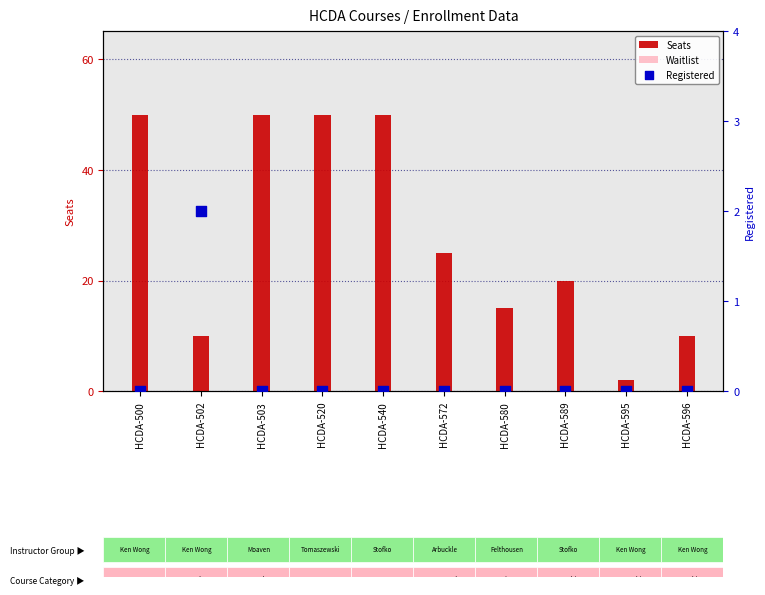

What is the total value across all series at HCDA-596?

10